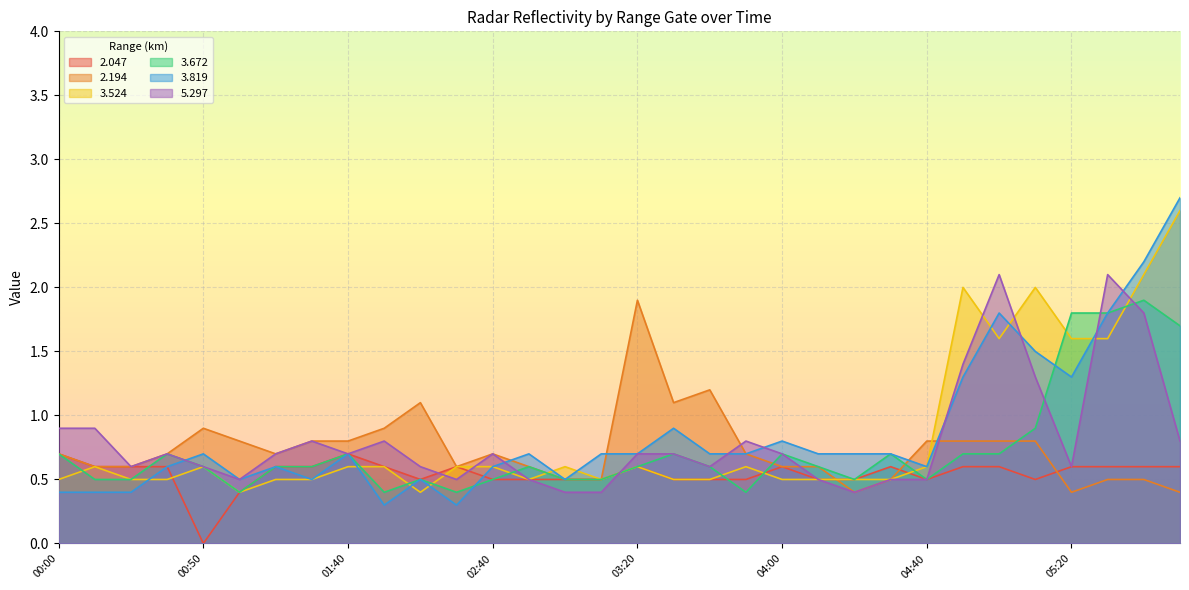

What is the difference between the highest and lowest values at 2013/11/12 03:40?

0.7